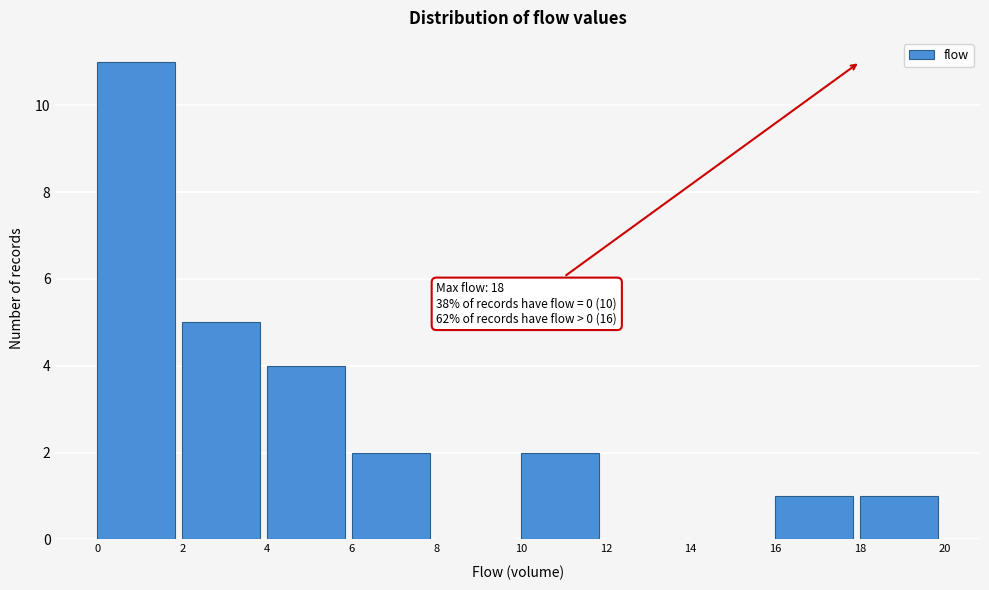

Over which range of the x-axis is the bar tallest?

0 to 2